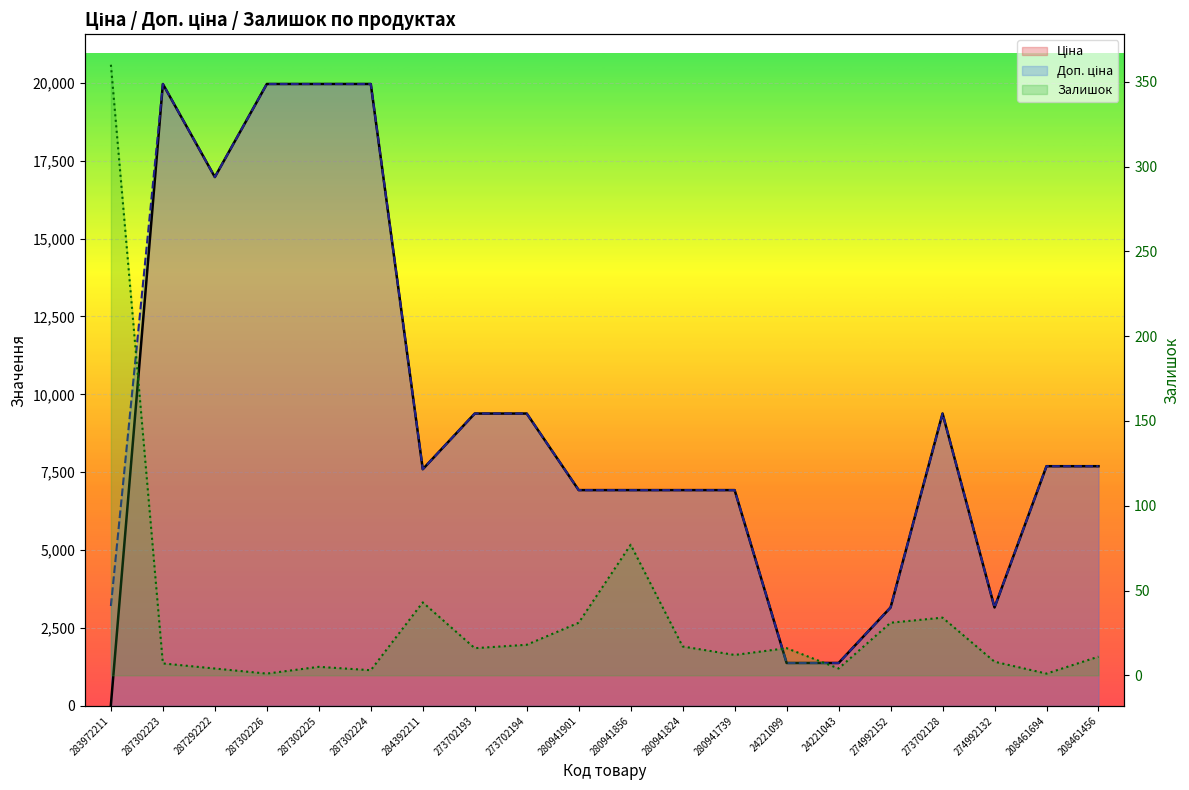

The value of Ціна at 287292222 is 26711.1. True or false?

False